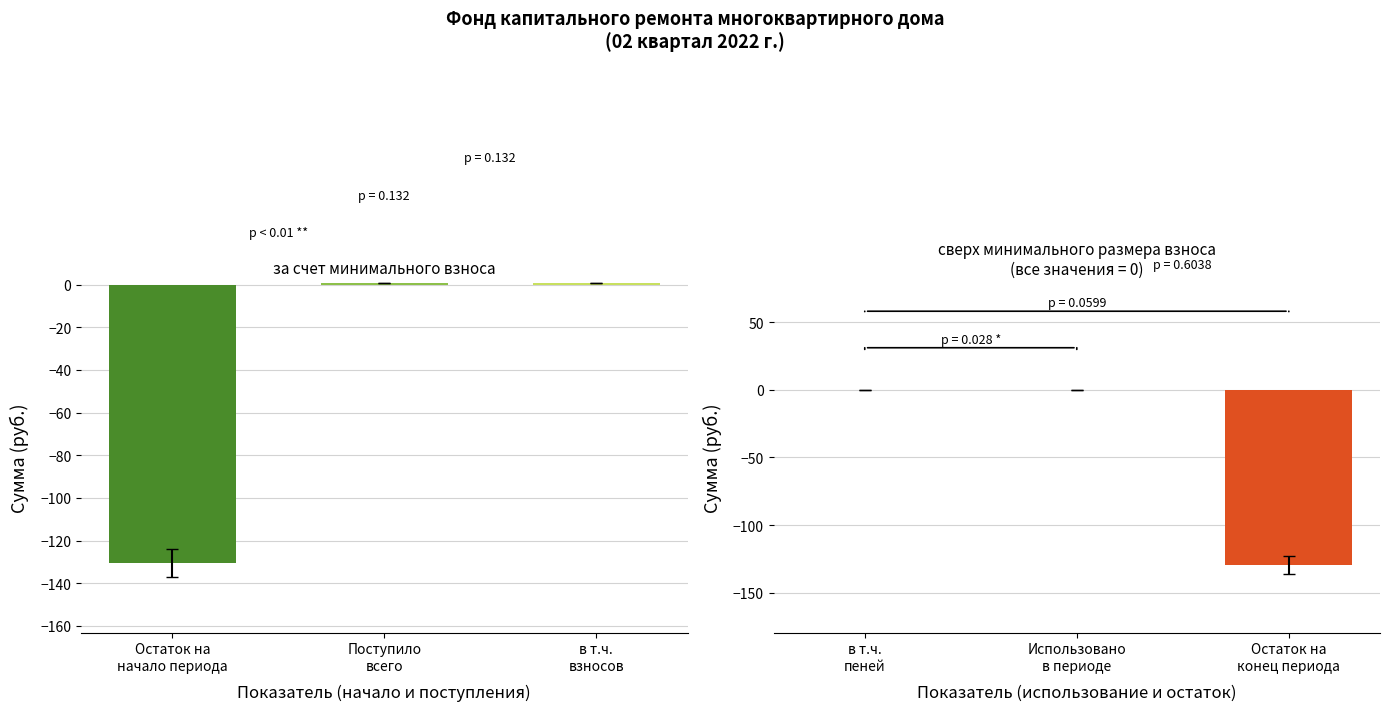

Which series has the widest spread of values?

за счет минимального взноса